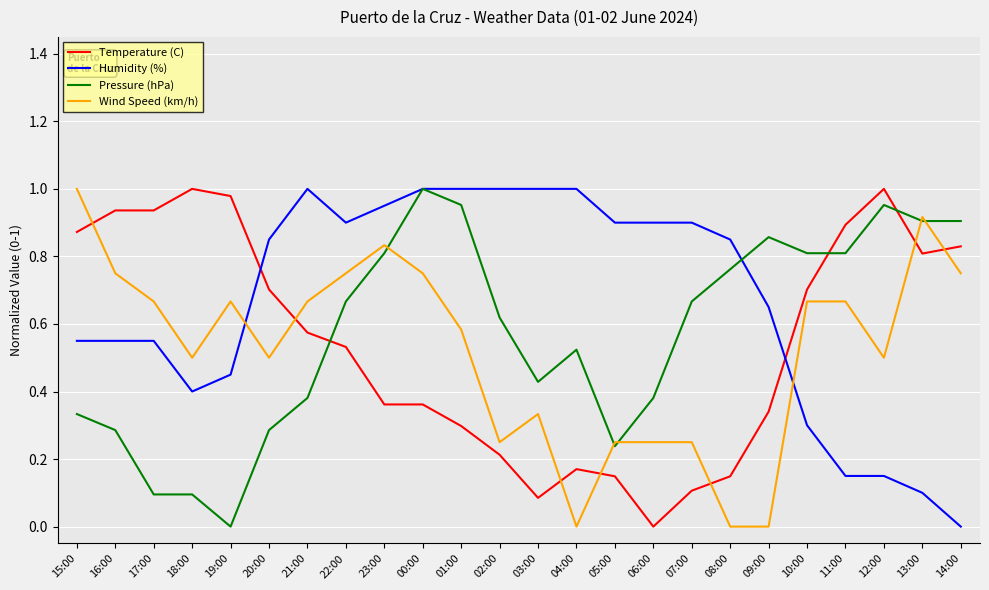

How many times do Pressure (hPa) and Temperature (C) cross each other?

3